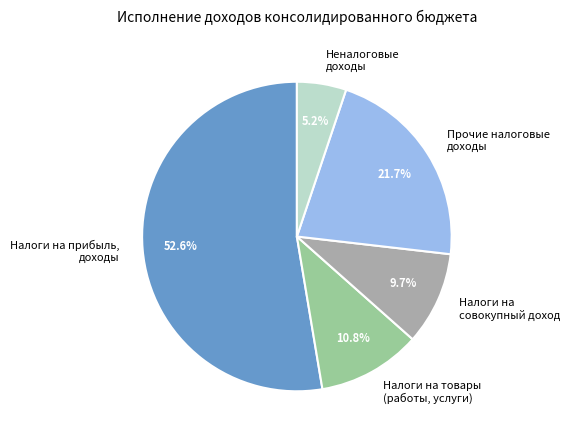

What percentage is NOT represented by Прочие налоговые доходы?

78.3%